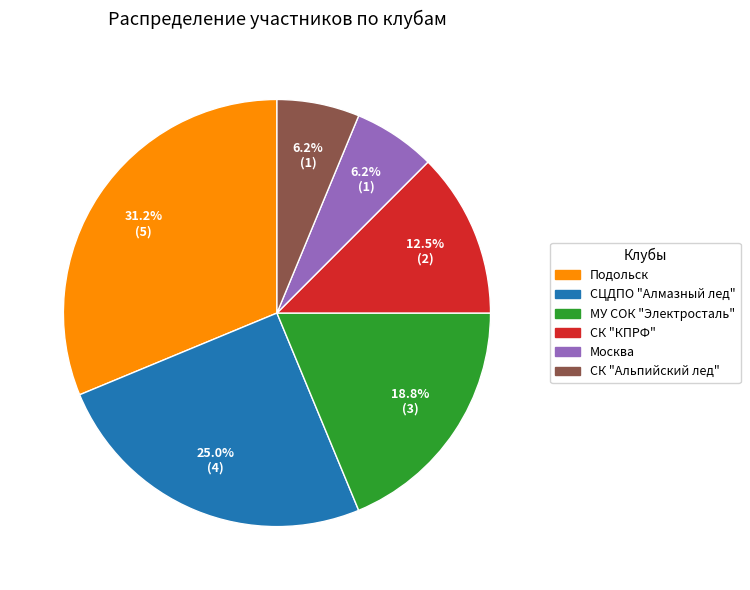

What portion of the pie excludes Подольск?

68.8%